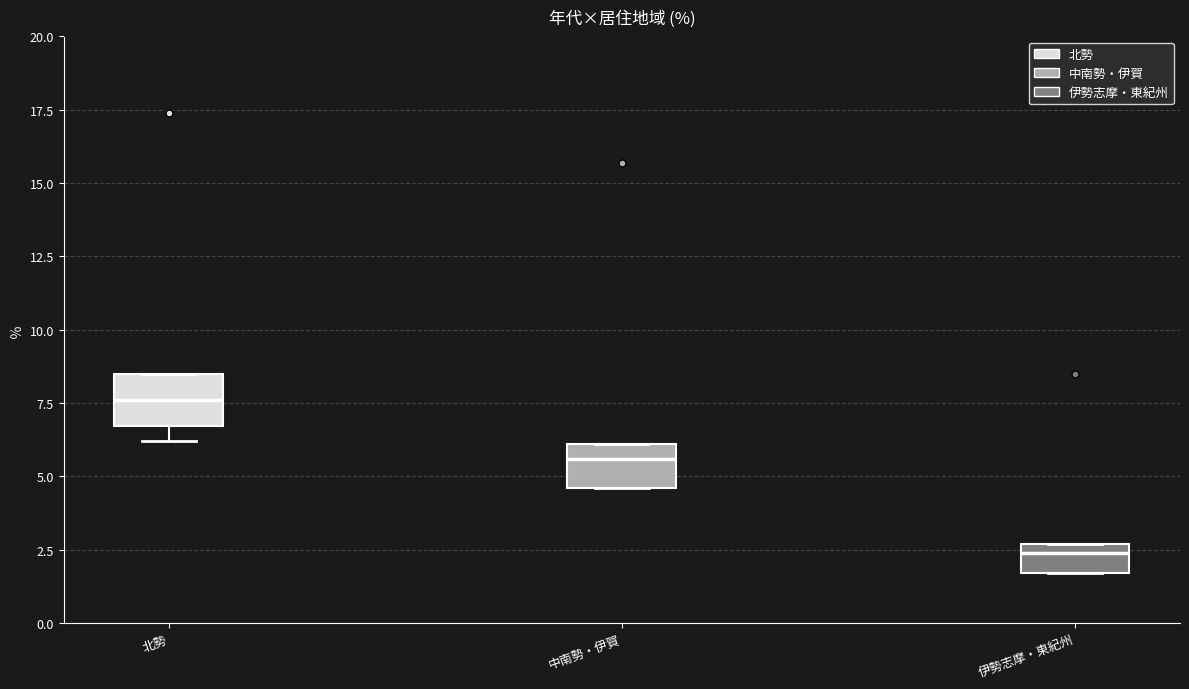

Which box has the highest median line?

北勢